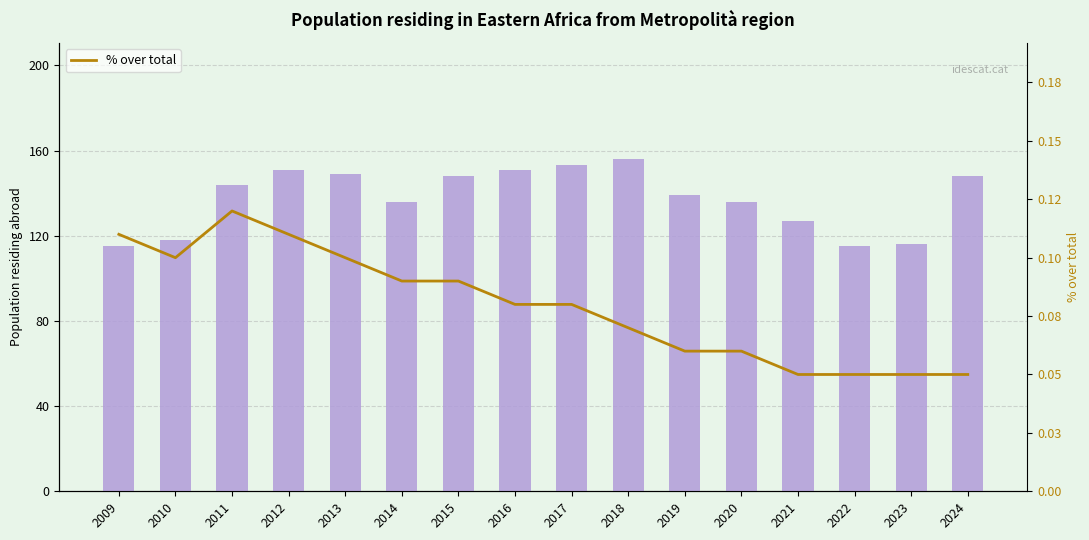

Is the value of Population abroad at 2023 greater than the value of % over total at 2013?

Yes